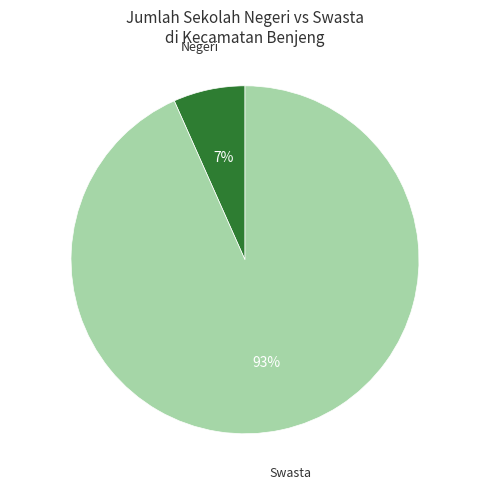

Is there any slice that represents more than half of the pie?

Yes